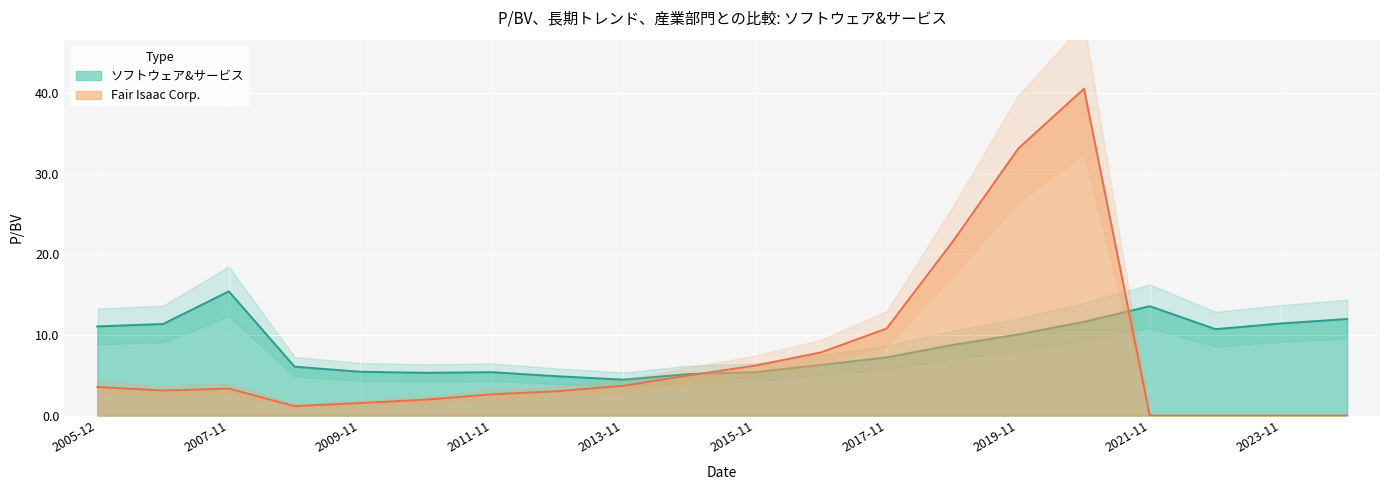

What is the sum of the ソフトウェア&サービス values at 2012-11-16 and 2006-12-08?

16.2